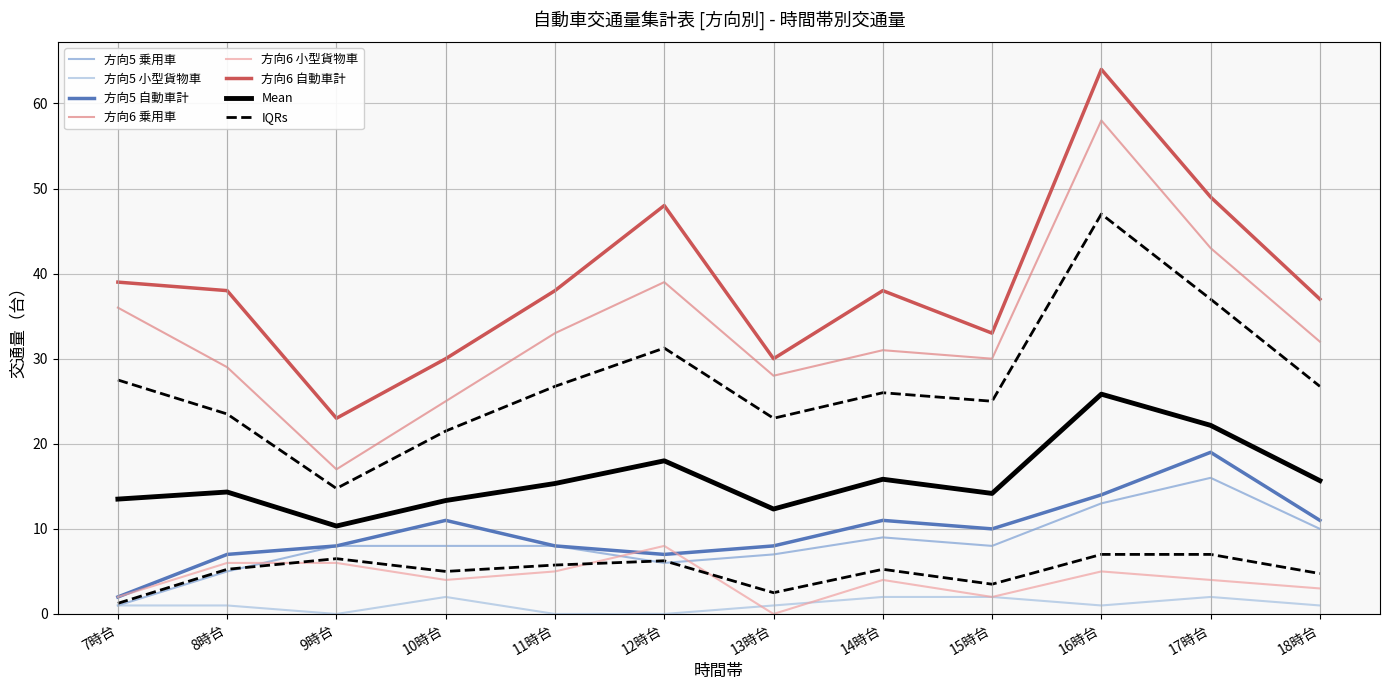

What is the difference between the second highest and second lowest values in the 方向5 小型貨物車 series?

2